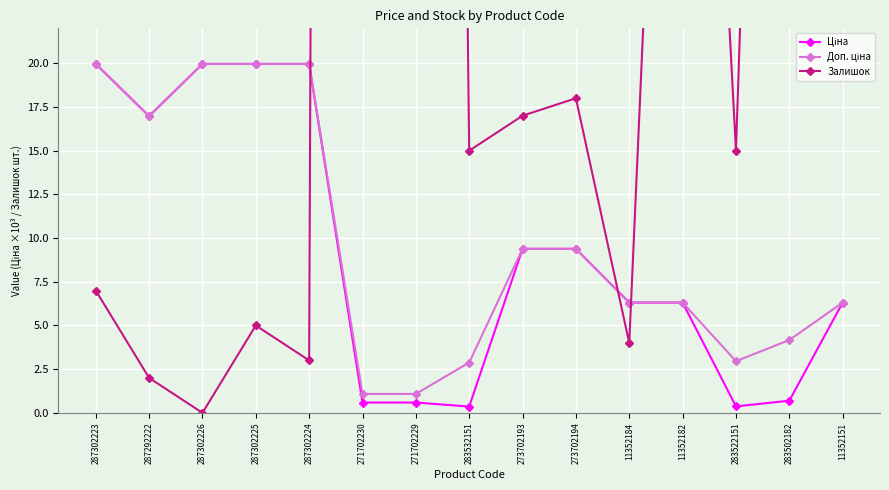

Where is the first local minimum for Доп. ціна?

287292222